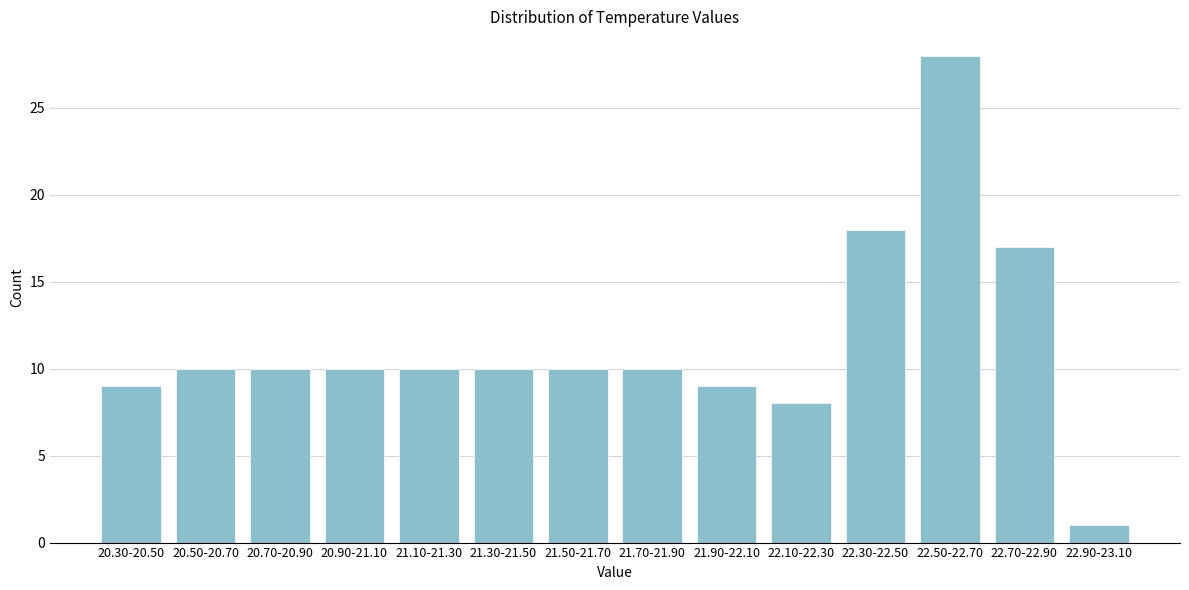

Reading right to left, list all the values displayed in this chart.

1	17	28	18	8	9	10	10	10	10	10	10	10	9